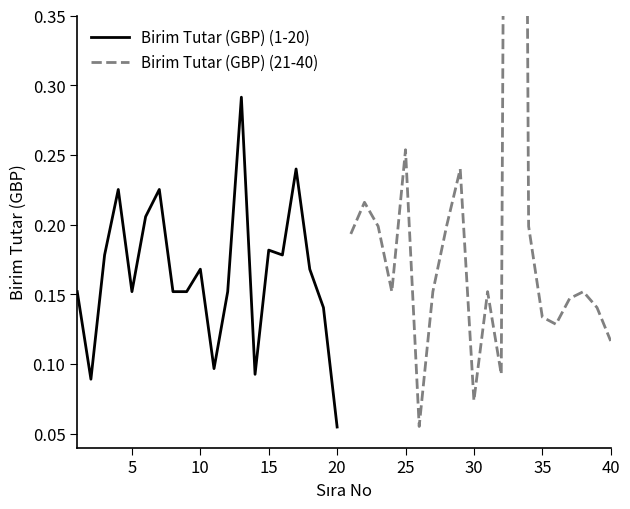

At which label is Birim Tutar (GBP) (1-20) closest to 0?

20